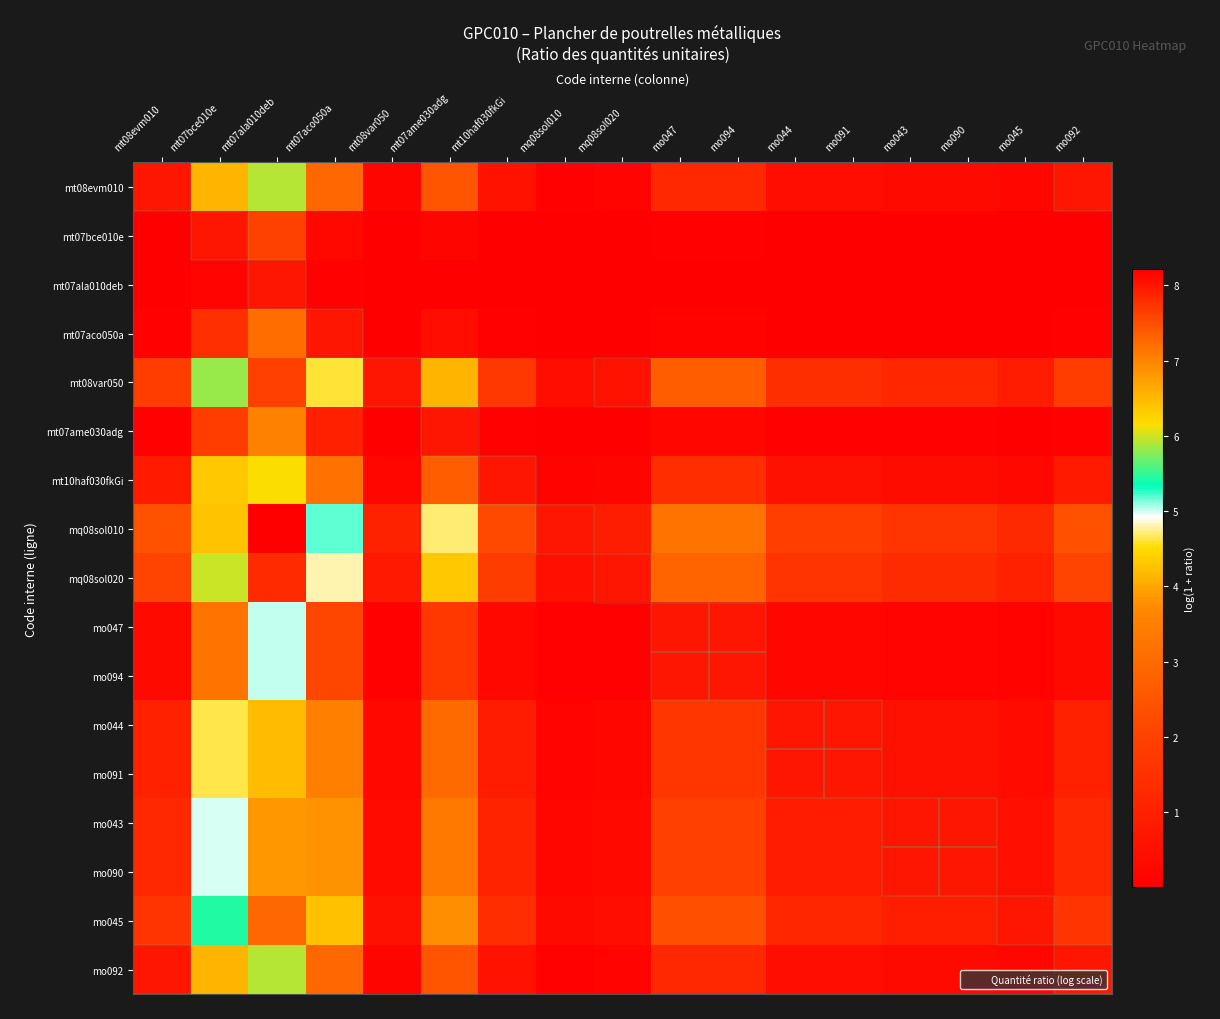

Rank the series by their maximum value, from lowest to highest.

mt07ala010deb, mt07bce010e, mt07aco050a, mt07ame030adg, mo047, mo094, mt08evm010, mo092, mt10haf030fkGi, mo044, mo091, mo043, mo090, mo045, mt08var050, mq08sol020, mq08sol010